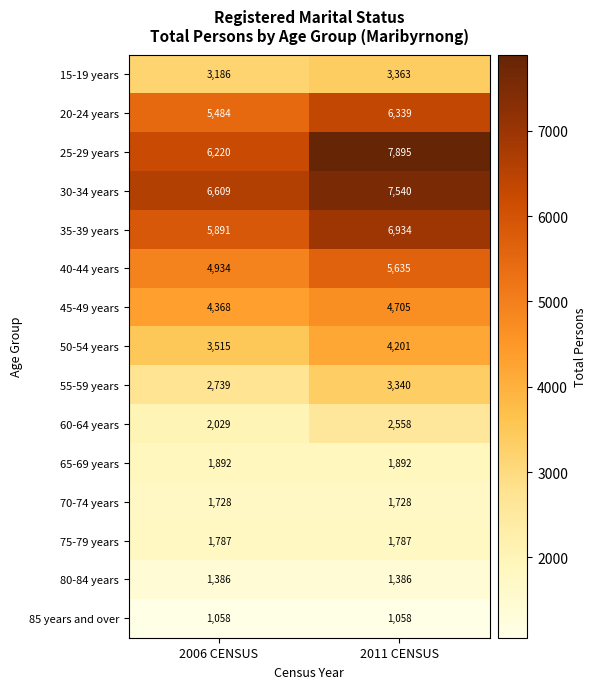

Count the number of categories in the chart.

2